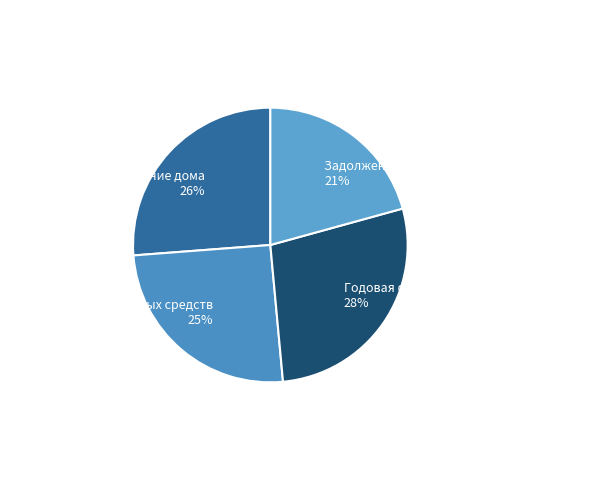

How many segments does this pie chart have?

4